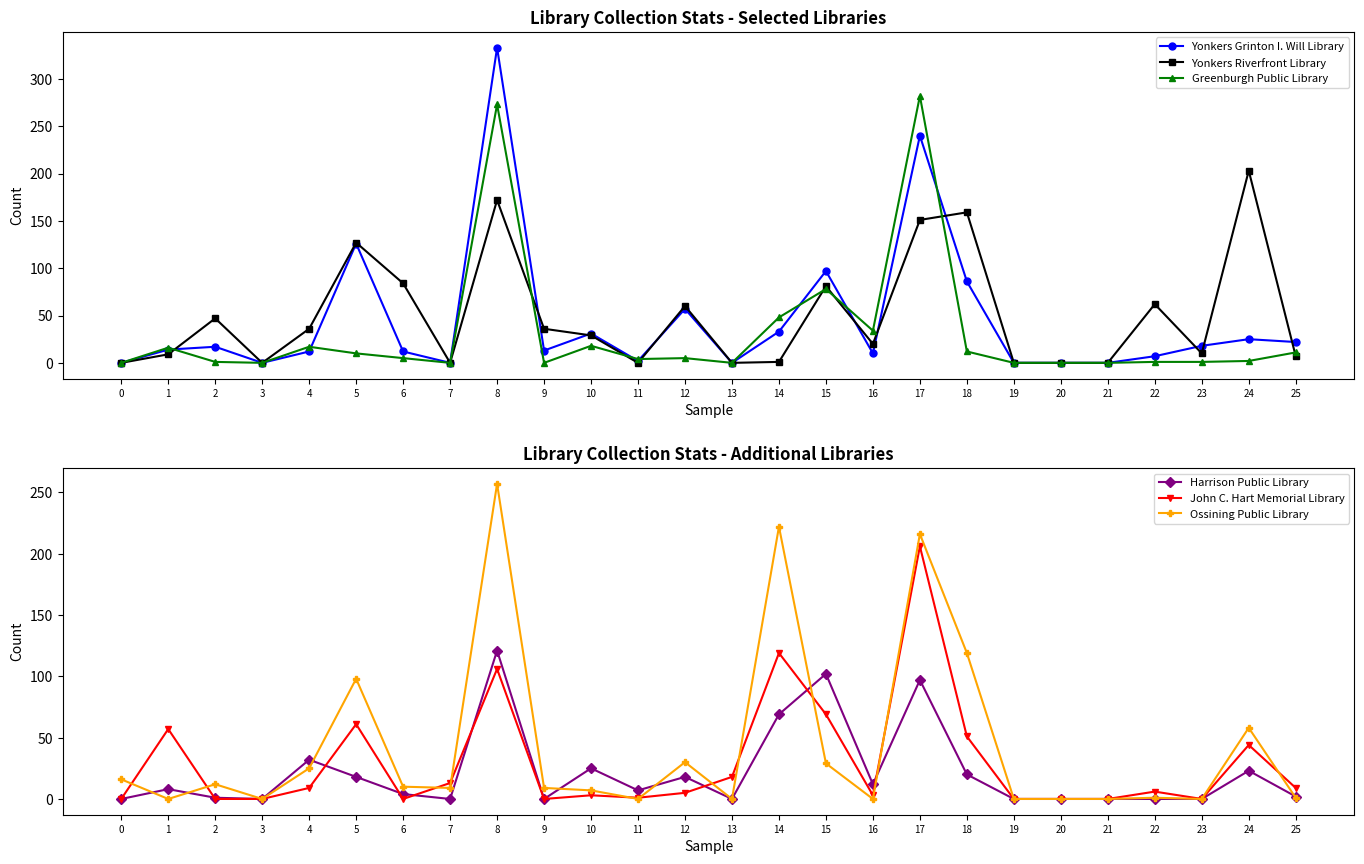

Rank the categories by Harrison Public Library value from highest to lowest.

8, 15, 17, 14, 4, 10, 24, 18, 5, 12, 16, 1, 11, 6, 25, 2, 0, 3, 7, 9, 13, 19, 20, 21, 22, 23